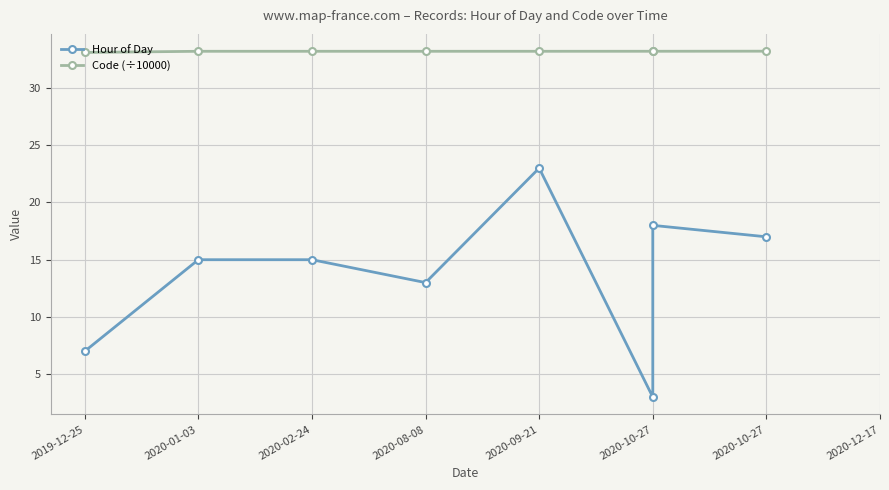

True or false: Code (÷10000) has a value of 18.2 at 2020-10-27.

False